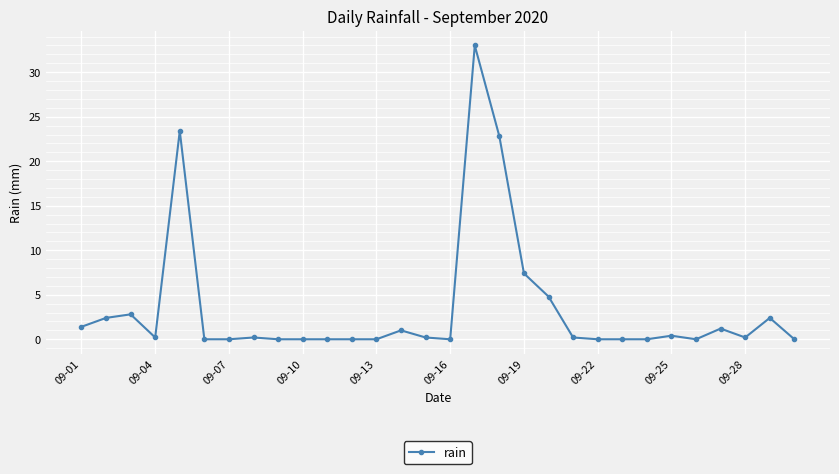

How many data points does each series have?

30